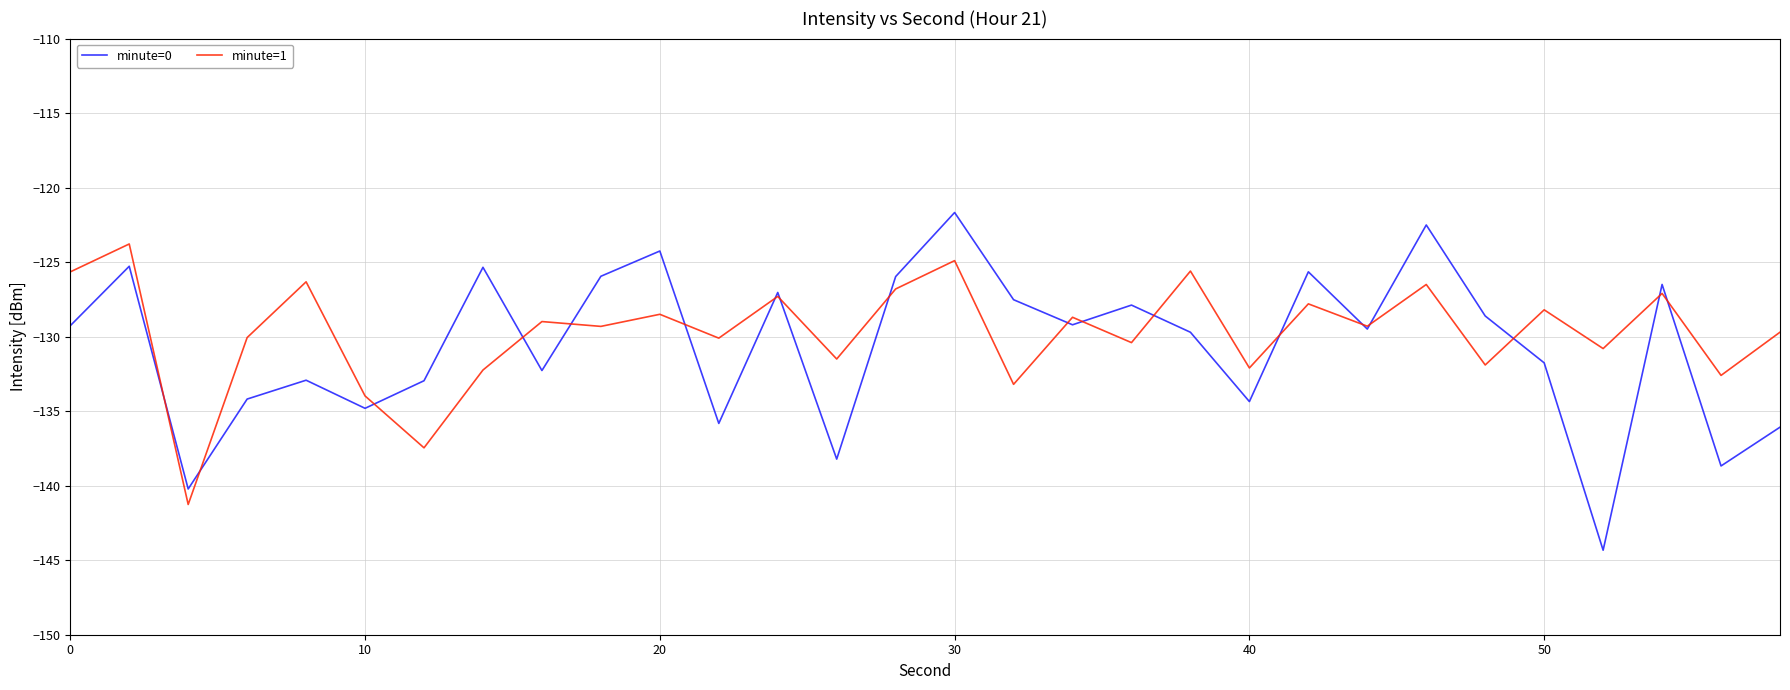

List the series in order of their peak value, highest first.

minute=0, minute=1